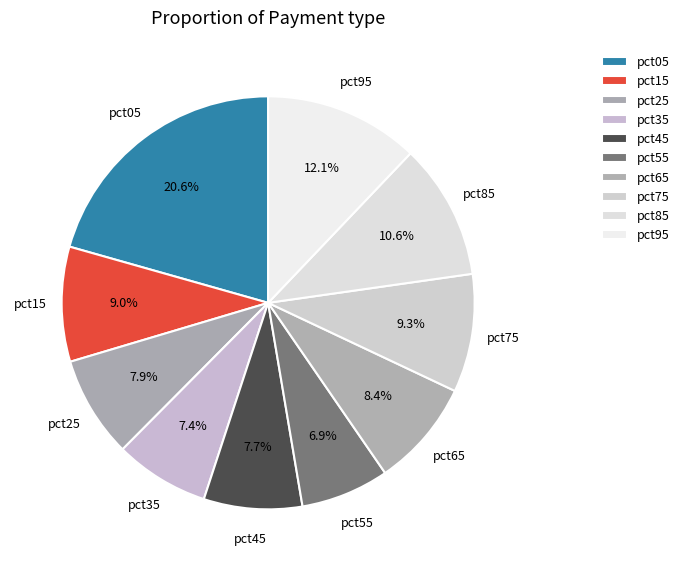

To the nearest percent, what is the average slice percentage?

10%